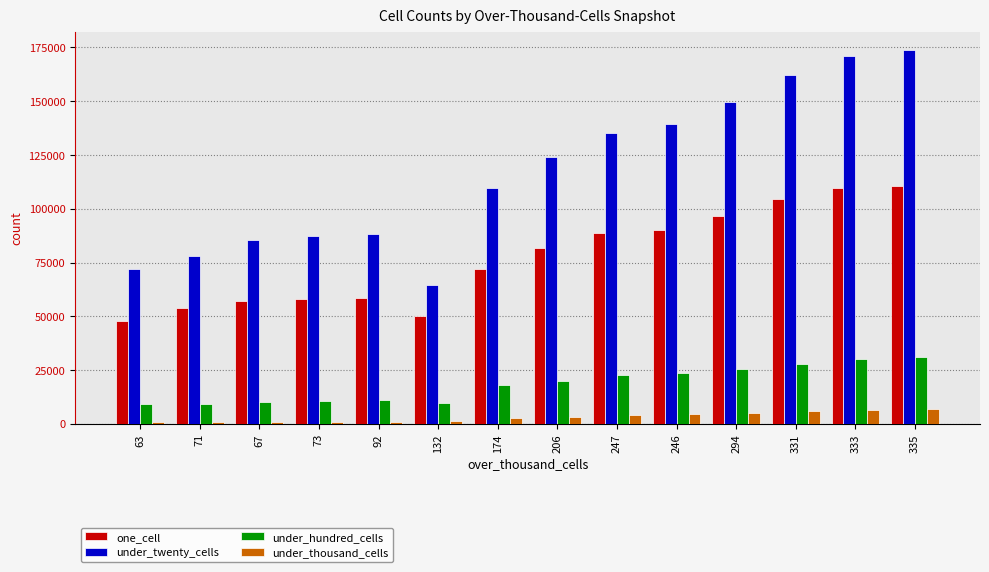

The value of under_thousand_cells at 174 is 2822. True or false?

True